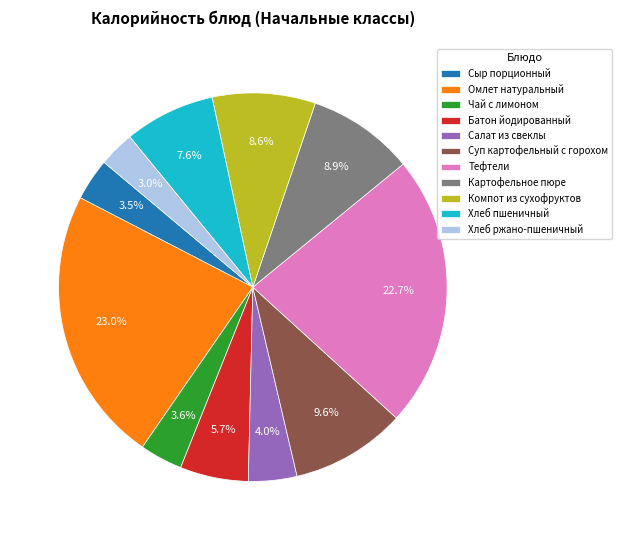

Do Тефтели and Чай с лимоном together represent more than half of the pie?

No